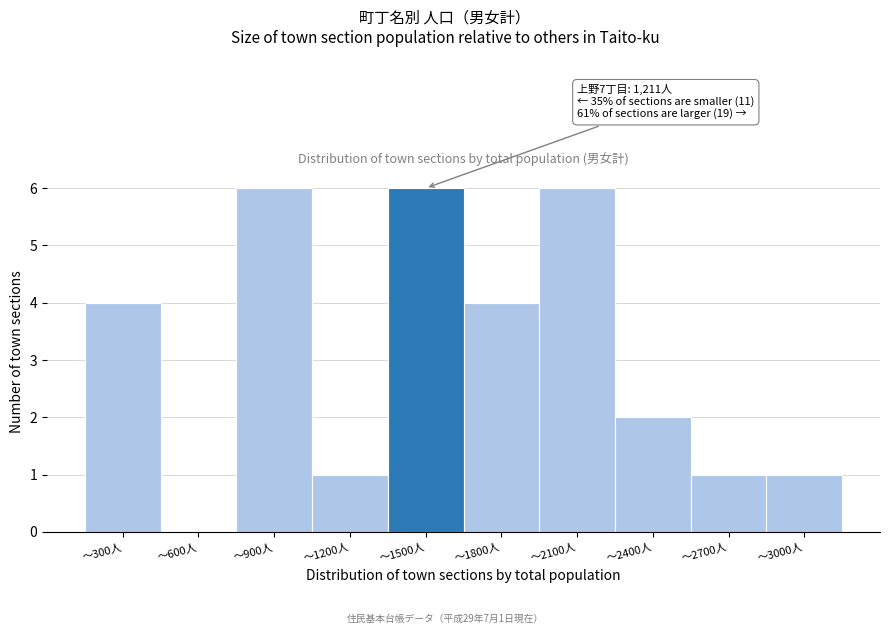

Reading left to right, transcribe all the data shown in this chart.

〜300人=4	〜600人=0	〜900人=6	〜1200人=1	〜1500人=6	〜1800人=4	〜2100人=6	〜2400人=2	〜2700人=1	〜3000人=1